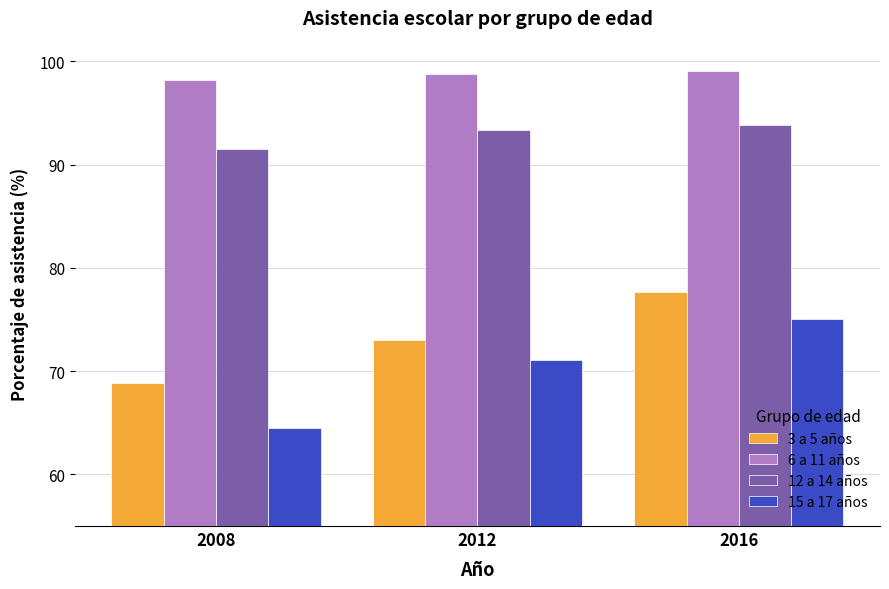

What is the total value across all series at 2008?

323.1